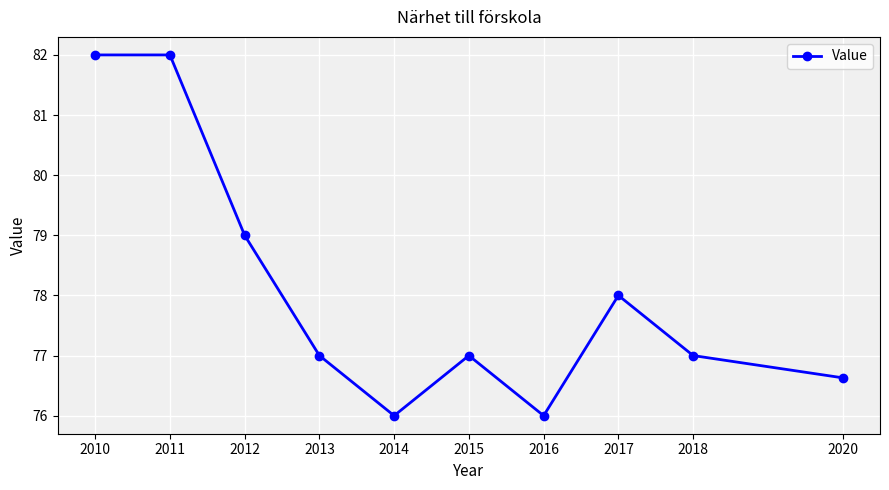

What is the change in value from 2011 to 2017?

-4.0